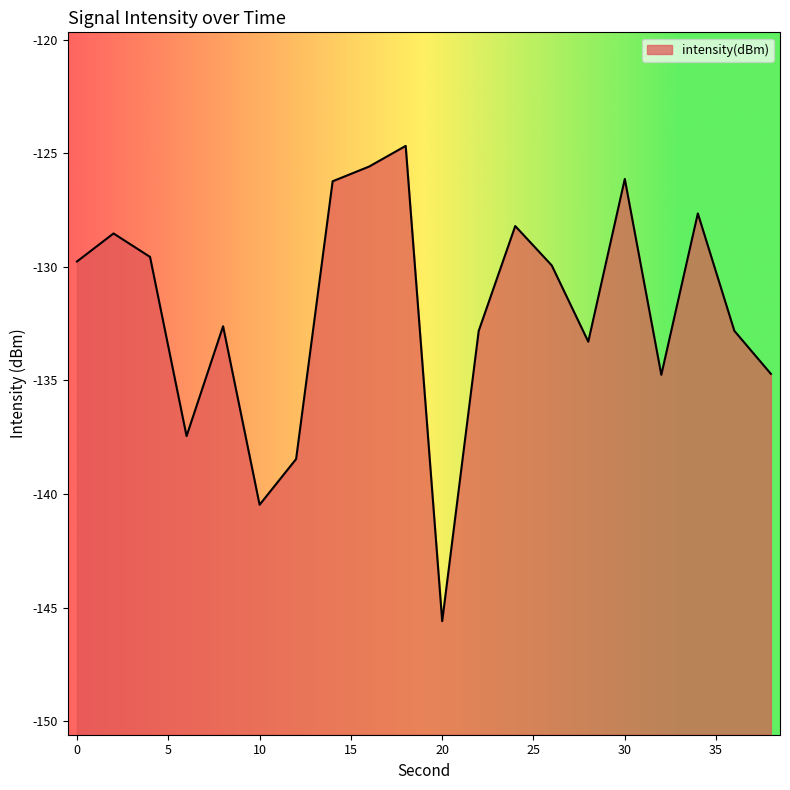

Count the number of data series in this chart.

1